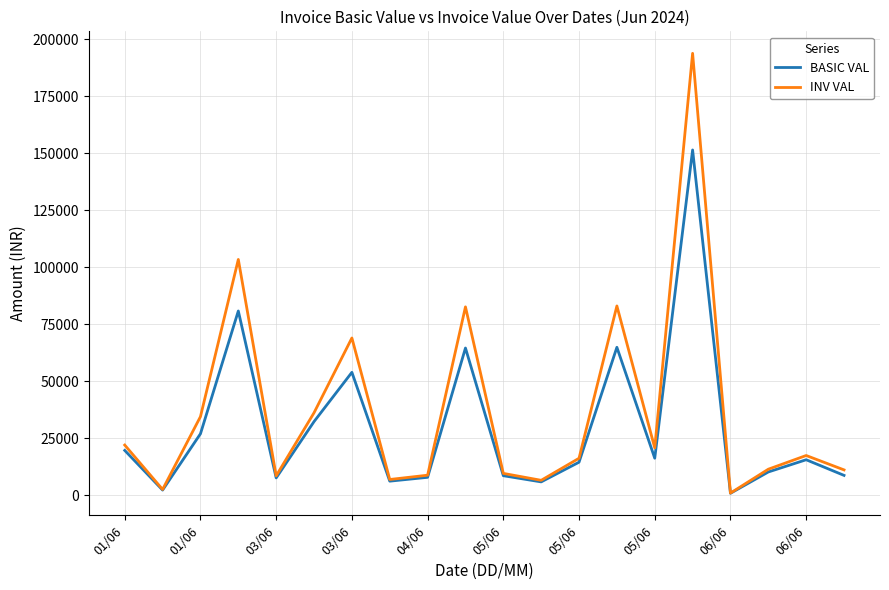

What is the greatest value displayed?

193811.2